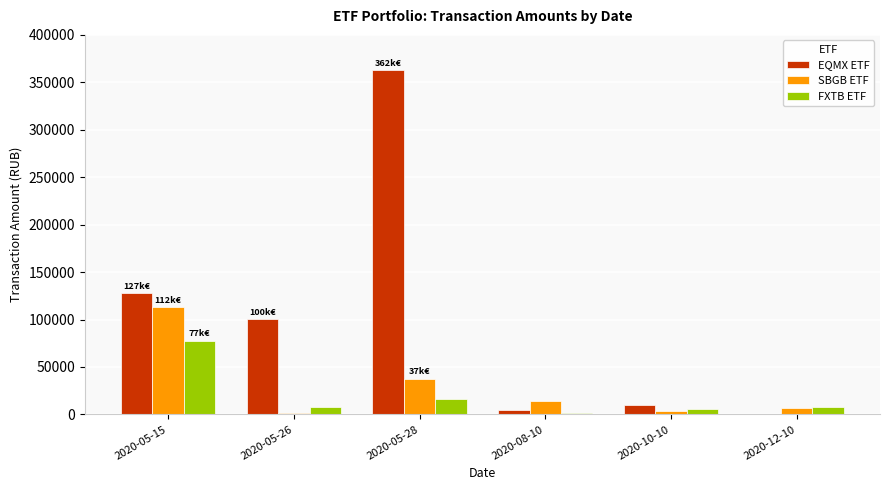

Which series changed the most between 2020-05-26 and 2020-05-28?

EQMX ETF